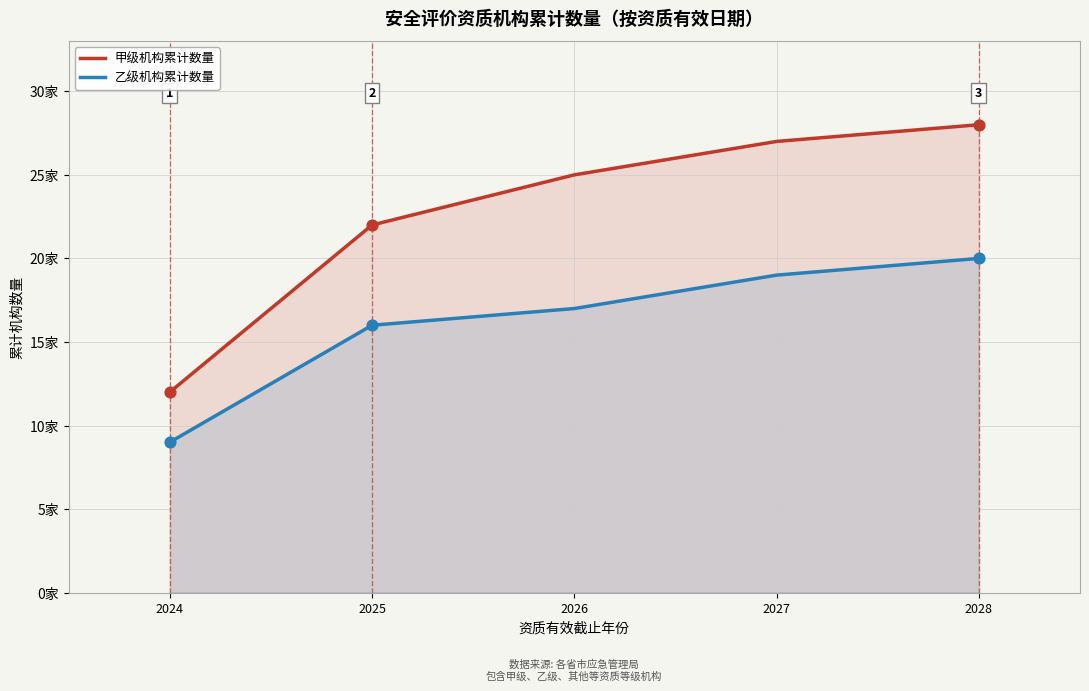

What are all the series names shown in the legend?

甲级机构累计数量, 乙级机构累计数量